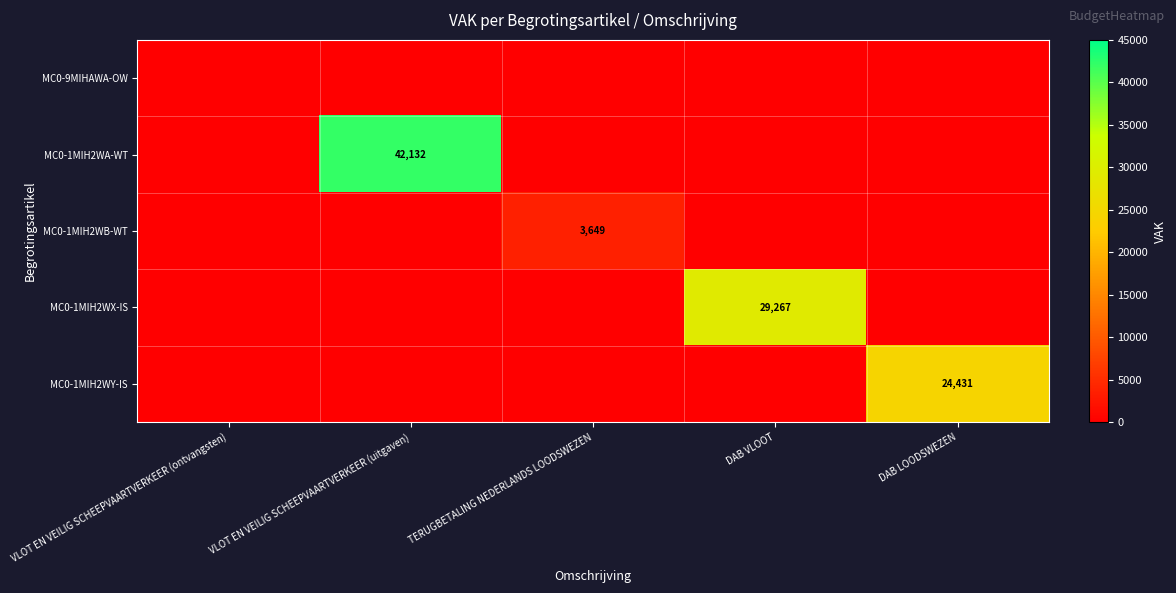

Is it true that MC0-1MIH2WY-IS equals 32292 at DAB LOODSWEZEN?

False